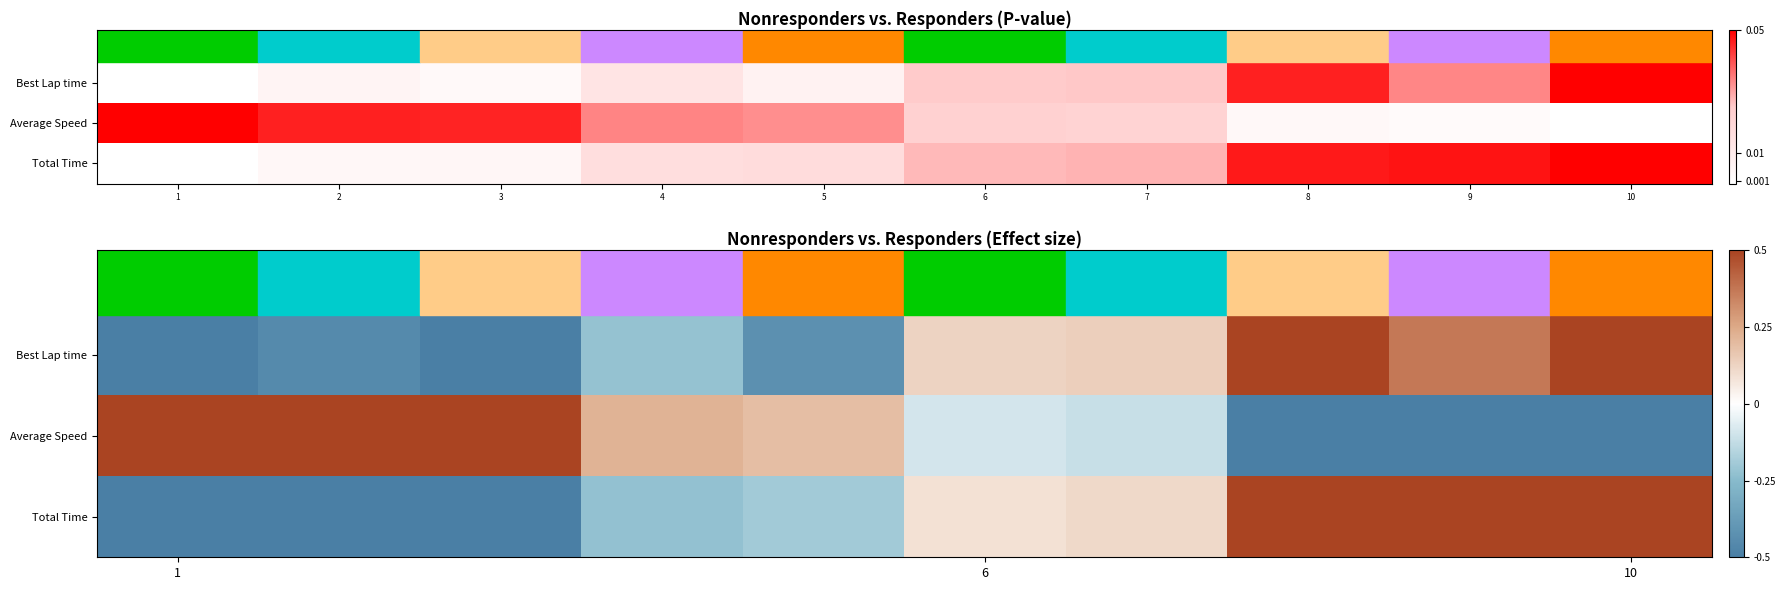

List the series in order of their peak value, lowest first.

Average Speed, Total Time, Best Lap time